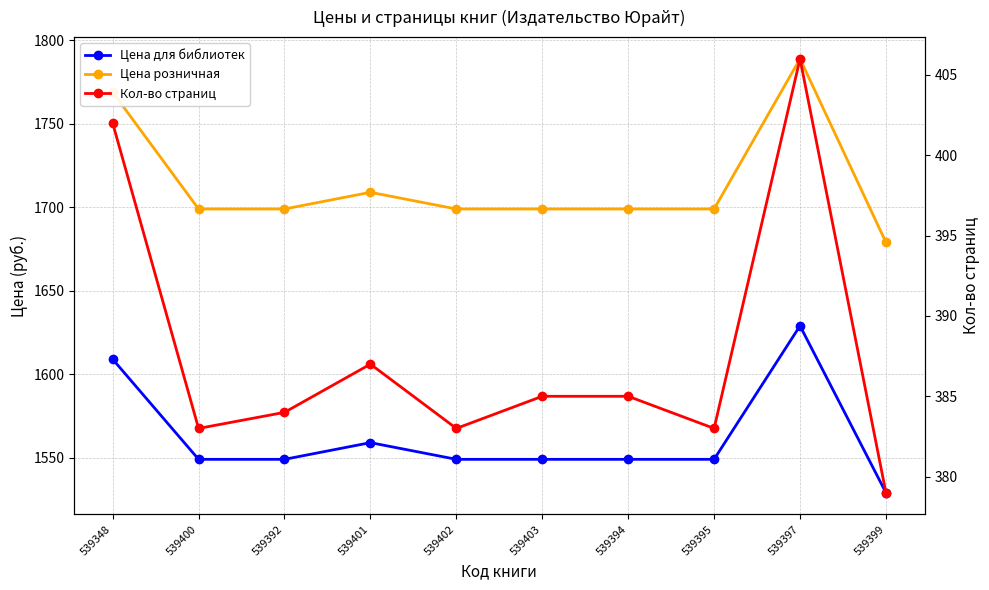

What is the sum of all Цена для библиотек values?

15620